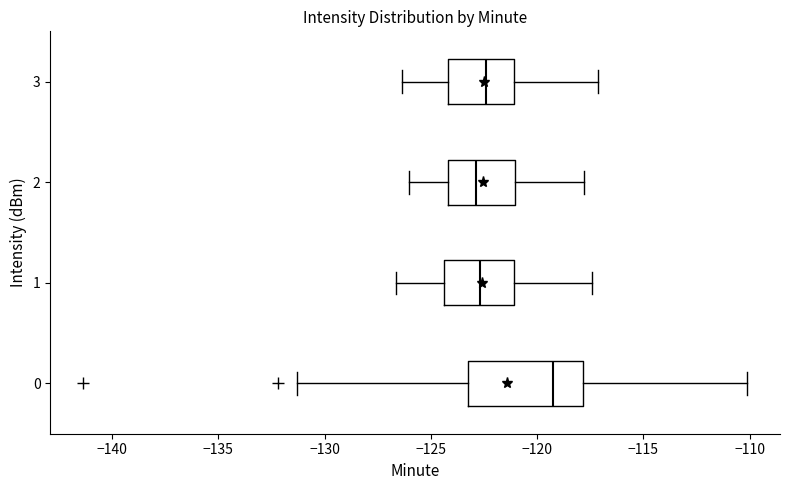

Reading bottom to top, transcribe this box plot: for each box, give where its median line is, the range the box spans, and where its two whiskers end, as read against the x-axis. The values are not printed on the chart, so give them approximately, as read against the axis.

0: median -119.5, box -123.5 to -118.0, whiskers -131.5 to -110.0
1: median -122.5, box -124.5 to -121.0, whiskers -126.5 to -117.5
2: median -123.0, box -124.0 to -121.0, whiskers -126.0 to -118.0
3: median -122.5, box -124.0 to -121.0, whiskers -126.5 to -117.0